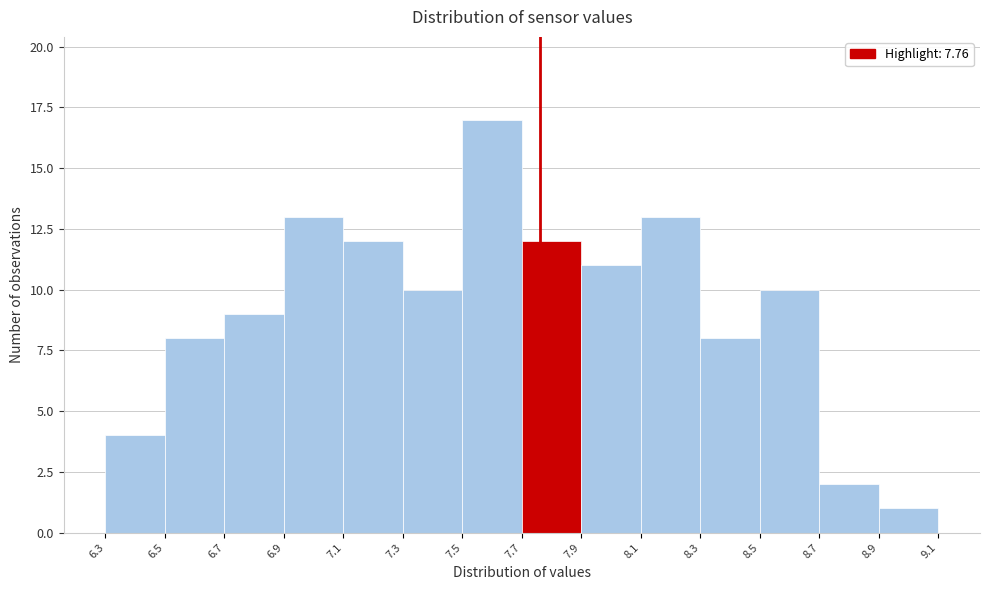

Reading left to right, transcribe this chart: for each bar, give the range it covers on the x-axis and its height. The values are not printed on the chart, so give them approximately, as read against the axis.

6.3 to 6.5: 4
6.5 to 6.7: 8
6.7 to 6.9: 9
6.9 to 7.1: 13
7.1 to 7.3: 12
7.3 to 7.5: 10
7.5 to 7.7: 17
7.7 to 7.9: 12
7.9 to 8.1: 11
8.1 to 8.3: 13
8.3 to 8.5: 8
8.5 to 8.7: 10
8.7 to 8.9: 2
8.9 to 9.1: 1